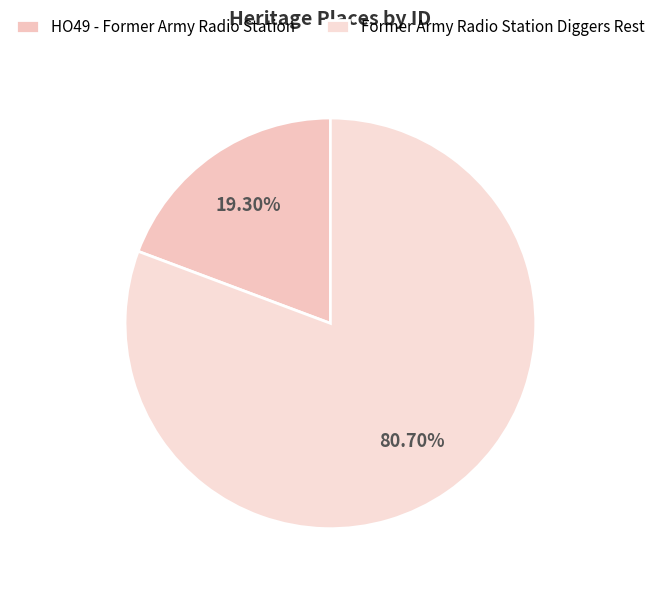

To the nearest percent, what percentage of the pie is HO49 - Former Army Radio Station?

19%